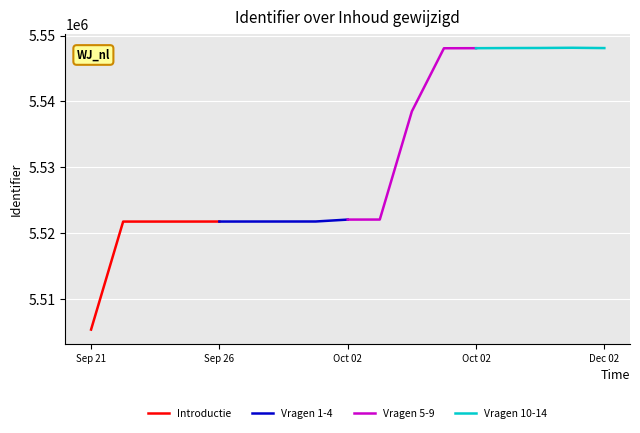

Which label corresponds to the smallest value in the chart?

Sep 21